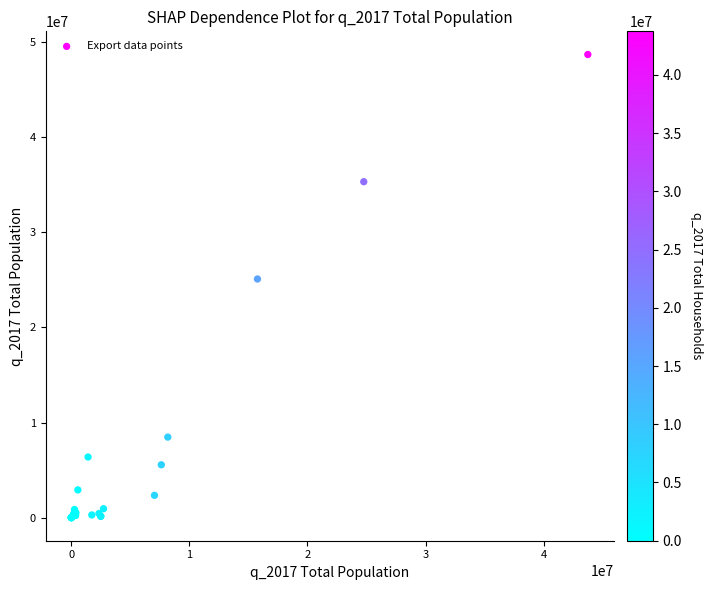

What Y value in the scatter plot is closest to 24359779?

25098379